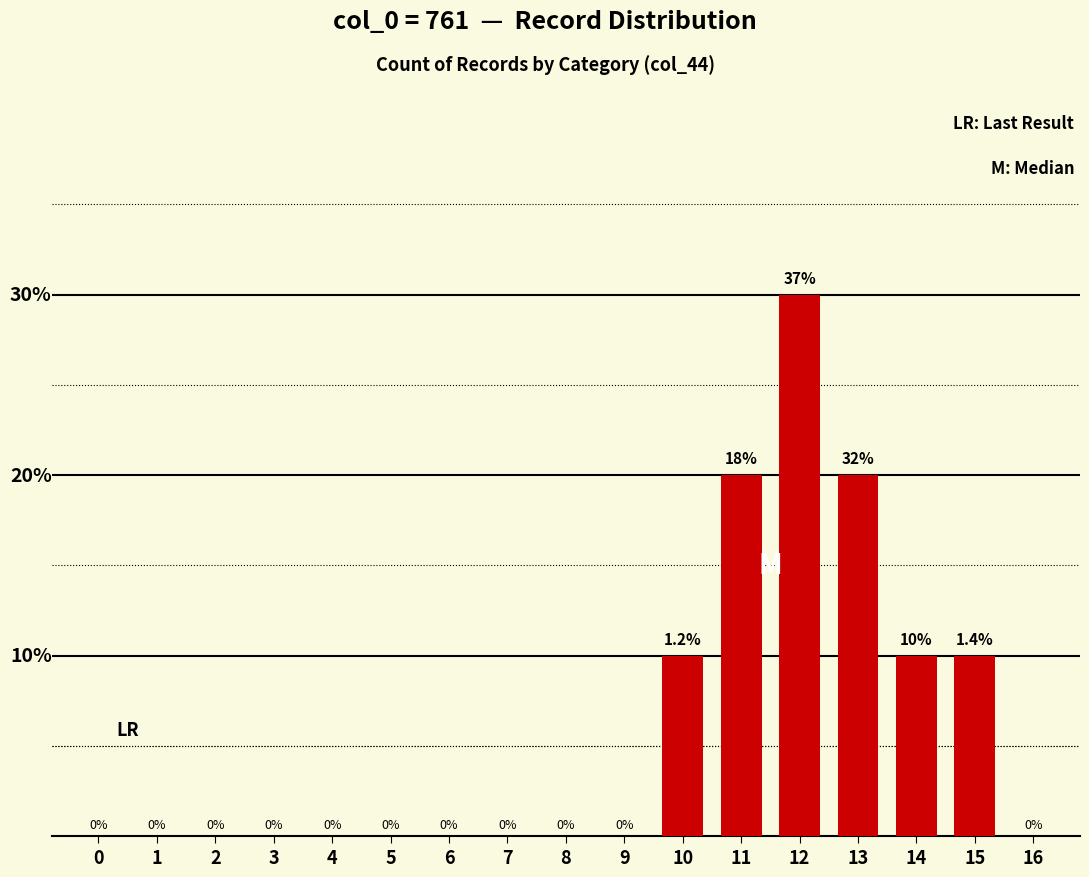

Reading right to left, list all the values displayed in this chart.

16=0	15=10	14=10	13=20	12=30	11=20	10=10	9=0	8=0	7=0	6=0	5=0	4=0	3=0	2=0	1=0	0=0